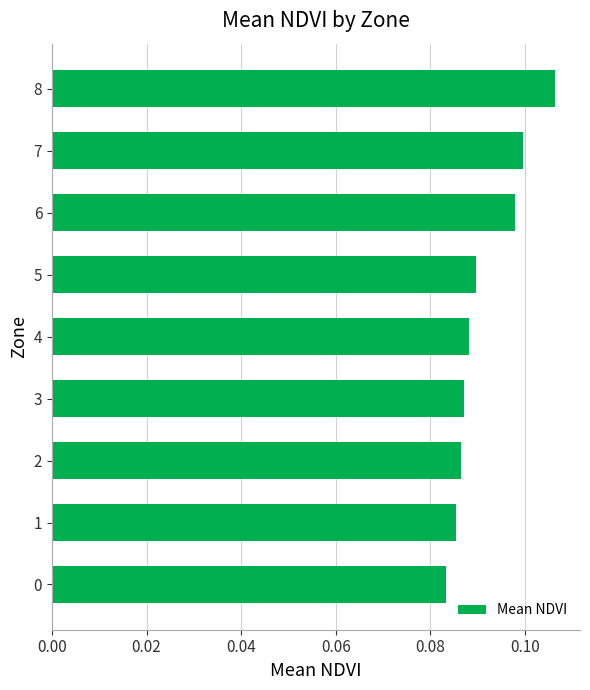

Which category has the highest value across all series?

8